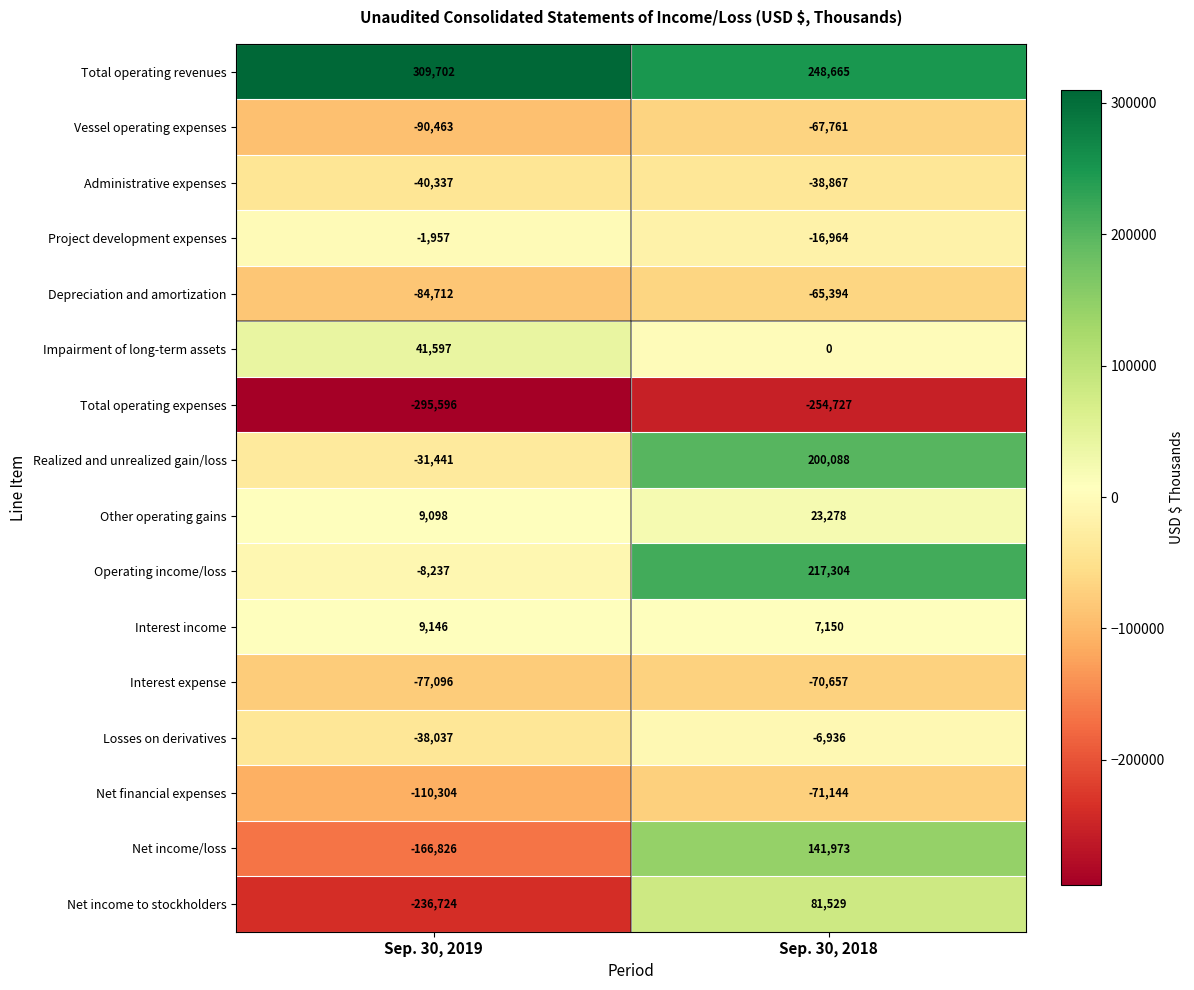

How many data points does each series have?

2